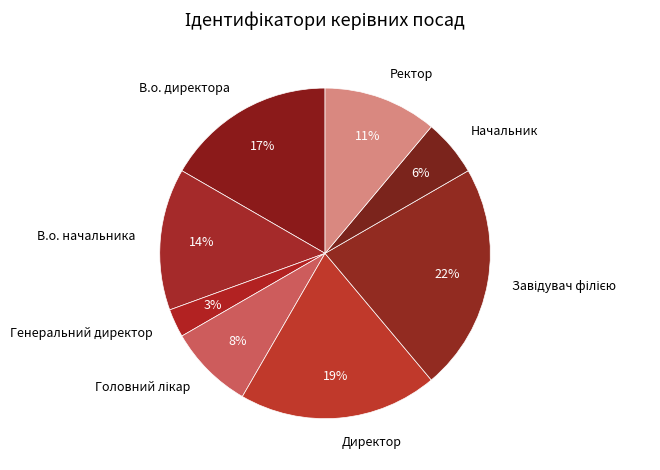

Approximately how many times larger is the value at В.о. директора compared to В.о. начальника?

1.2